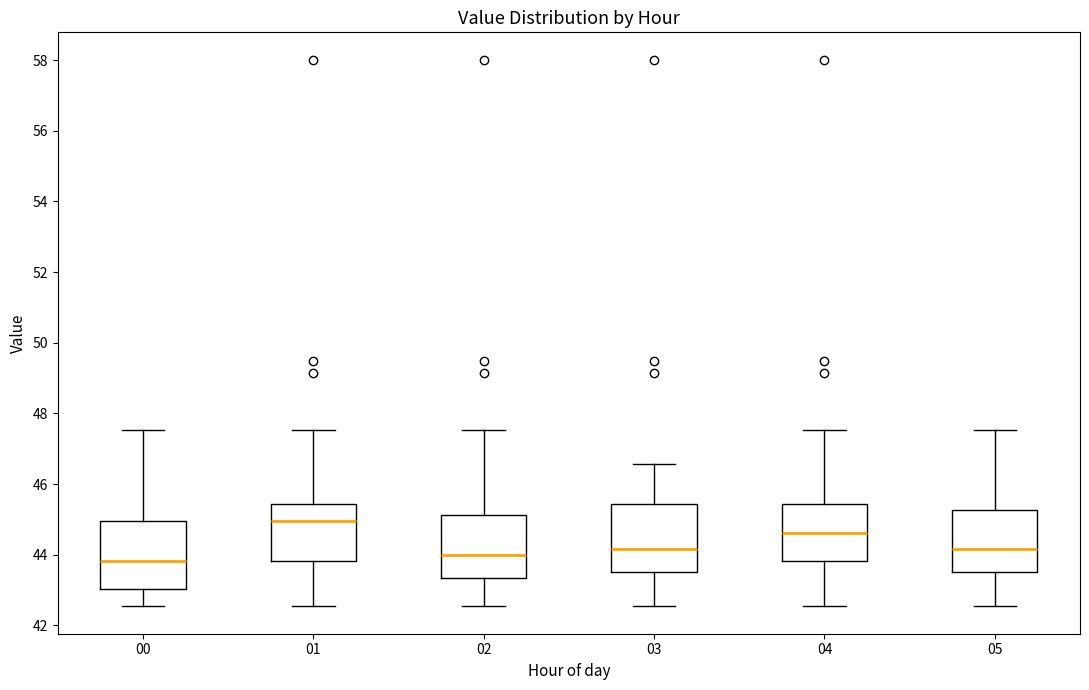

Reading left to right, read every box against the y-axis: the position of its median line, the range the box covers, and the ends of its whiskers. The values are not printed on the chart, so give them approximately, as read against the axis.

00: median 43.8, box 43.0 to 45.0, whiskers 42.6 to 47.6
01: median 45.0, box 43.8 to 45.4, whiskers 42.6 to 47.6
02: median 44.0, box 43.4 to 45.2, whiskers 42.6 to 47.6
03: median 44.2, box 43.6 to 45.4, whiskers 42.6 to 46.6
04: median 44.6, box 43.8 to 45.4, whiskers 42.6 to 47.6
05: median 44.2, box 43.6 to 45.2, whiskers 42.6 to 47.6